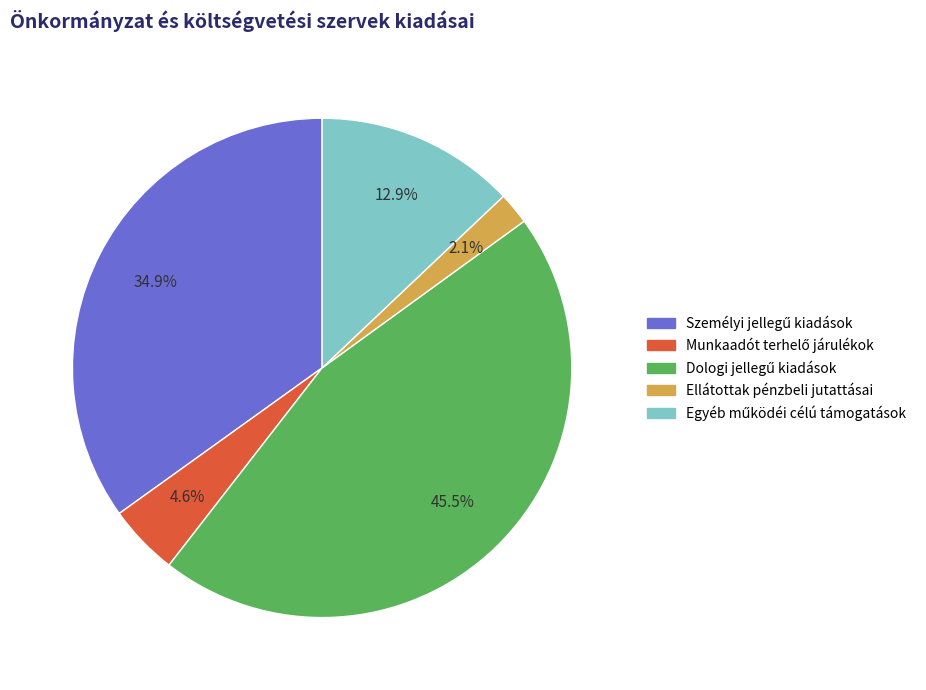

Is there any slice that represents more than half of the pie?

No